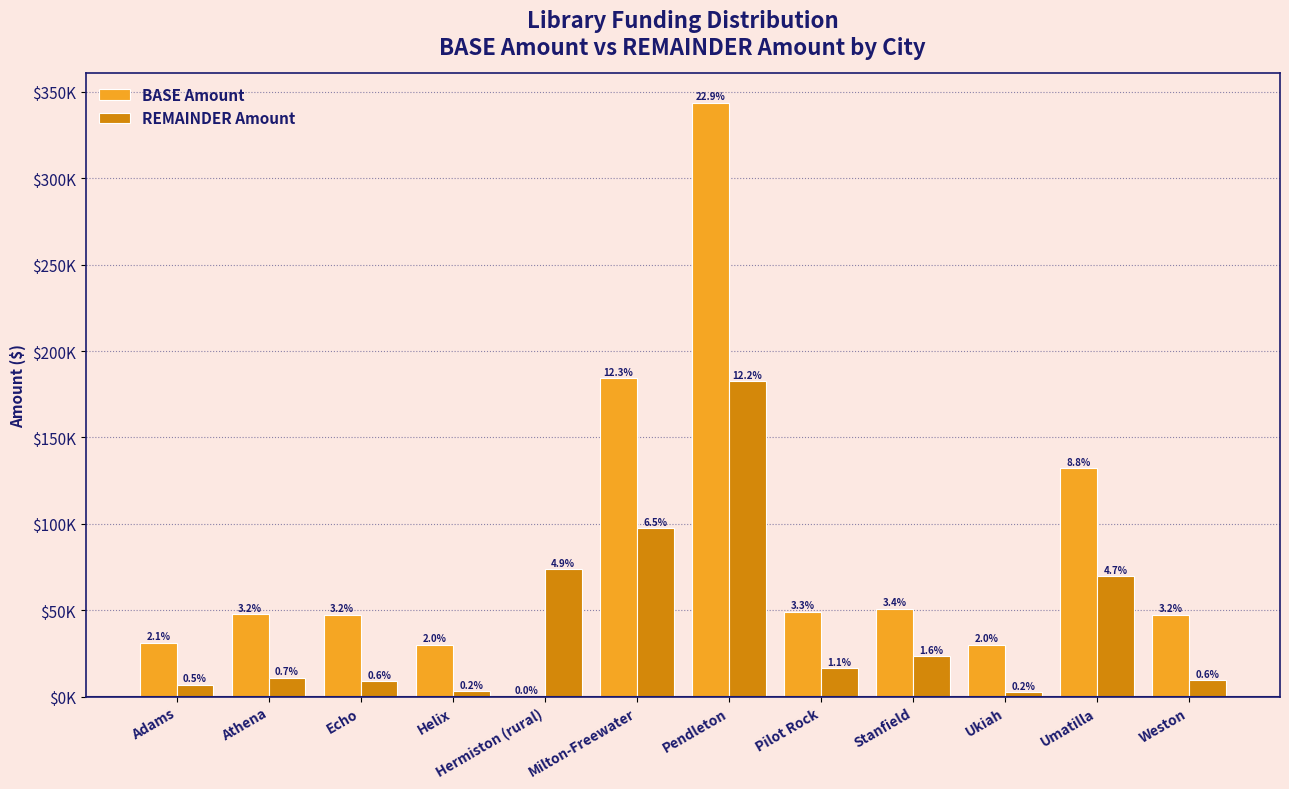

Rank the series by their average value, from highest to lowest.

BASE Amount, REMAINDER Amount